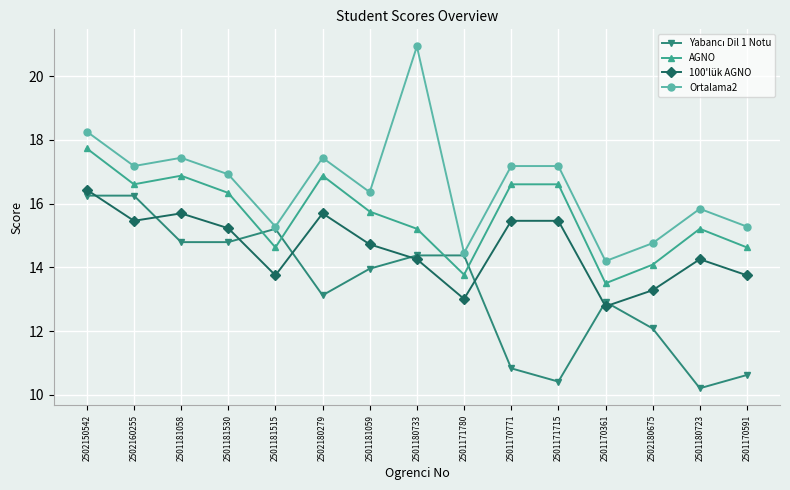

Which series has the largest total across all categories?

Ortalama2